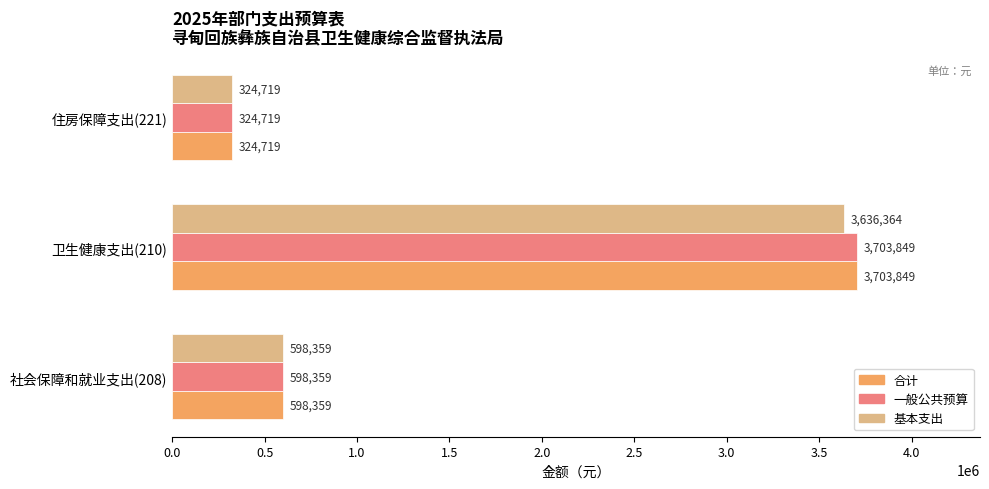

At which category is the sum across all series the highest?

卫生健康支出(210)